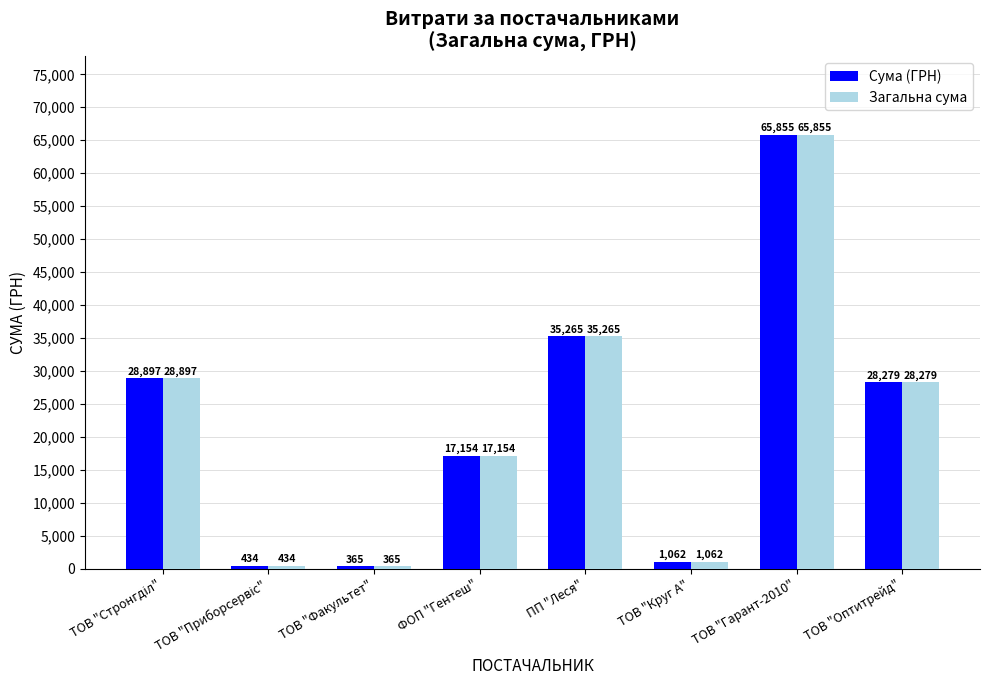

Are the bars horizontal?

No